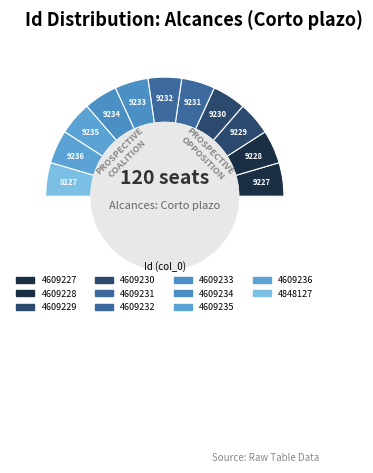

Between 4609235 and 4609232, which is larger?

4609235